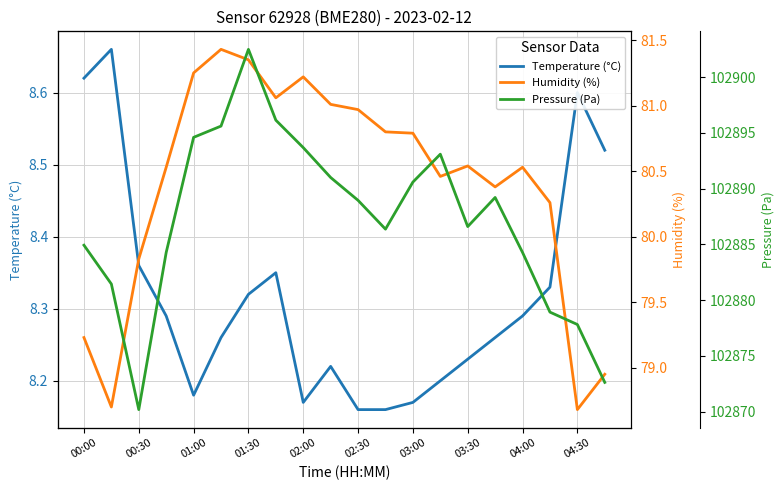

Between 12 and 19, which series saw the biggest shift?

Pressure (Pa)